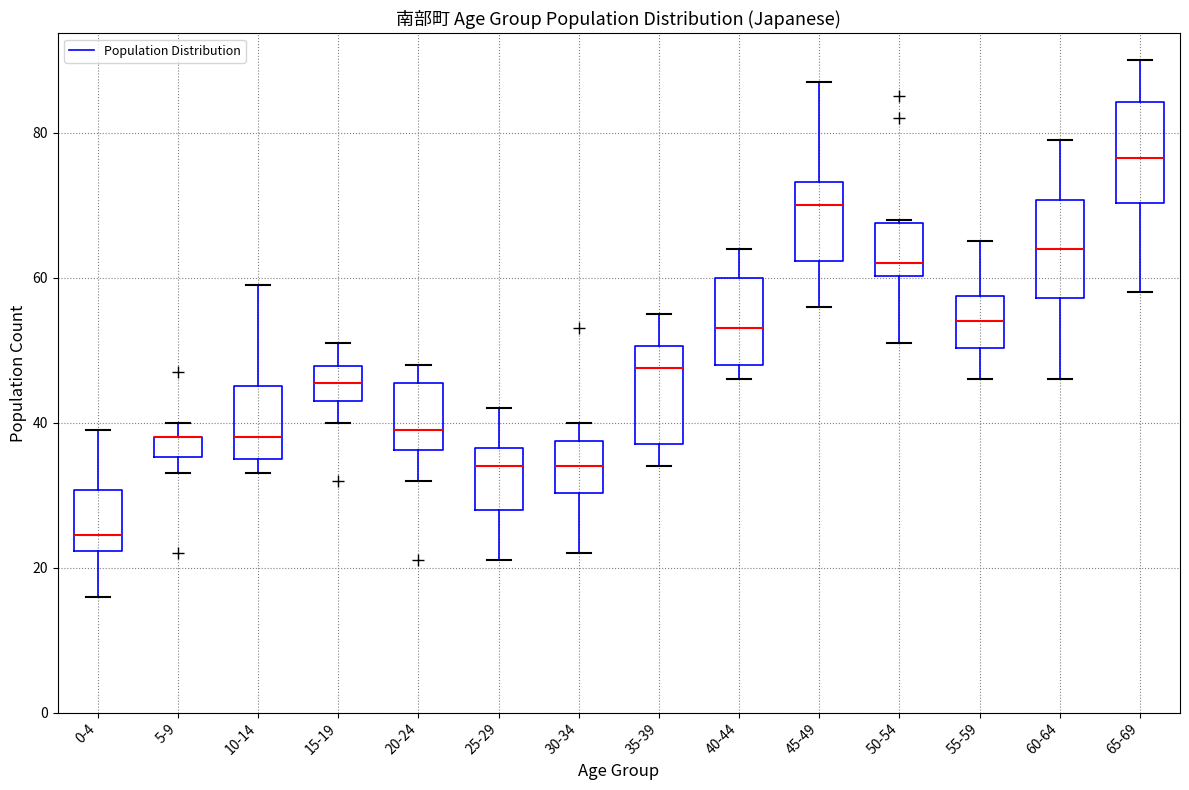

Where does the lower whisker of the box for 50-54 end on the y-axis? The values are not printed on the chart, so give them approximately, as read against the axis.

52